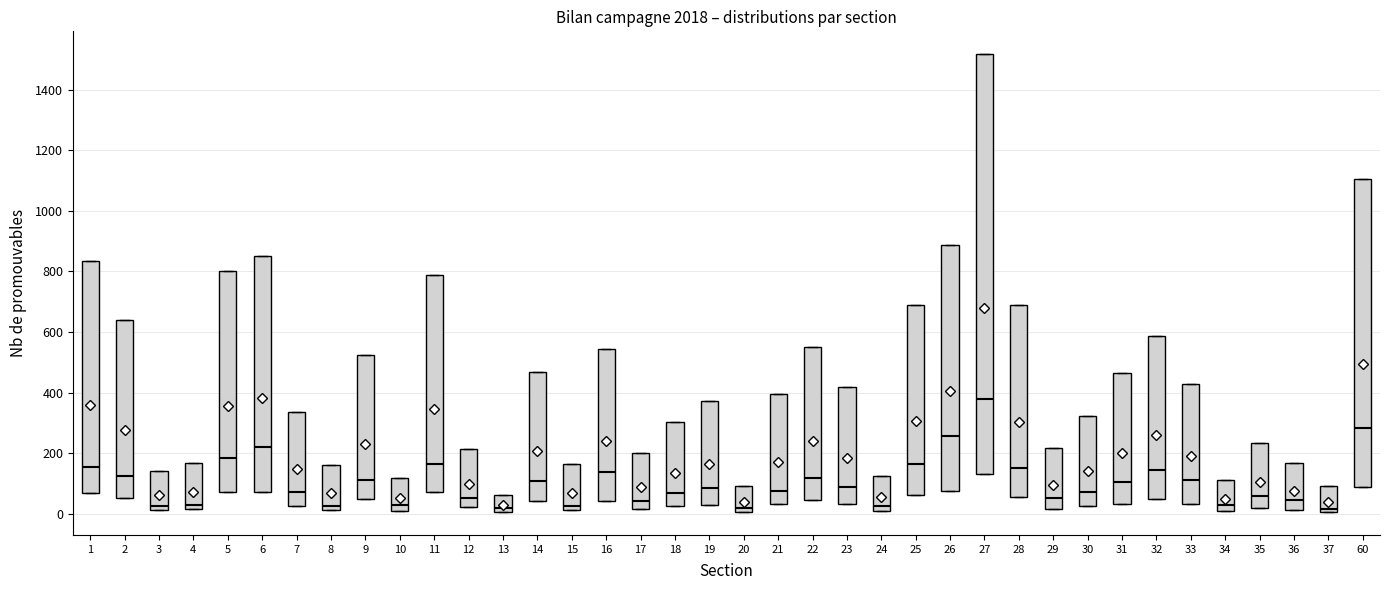

Which box is the tallest, from its lower edge to its upper edge?

27